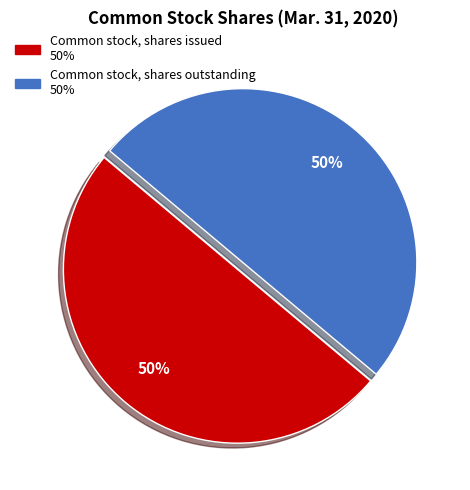

What is the ratio of the value at Common stock, shares issued to the value at Common stock, shares outstanding?

1.0